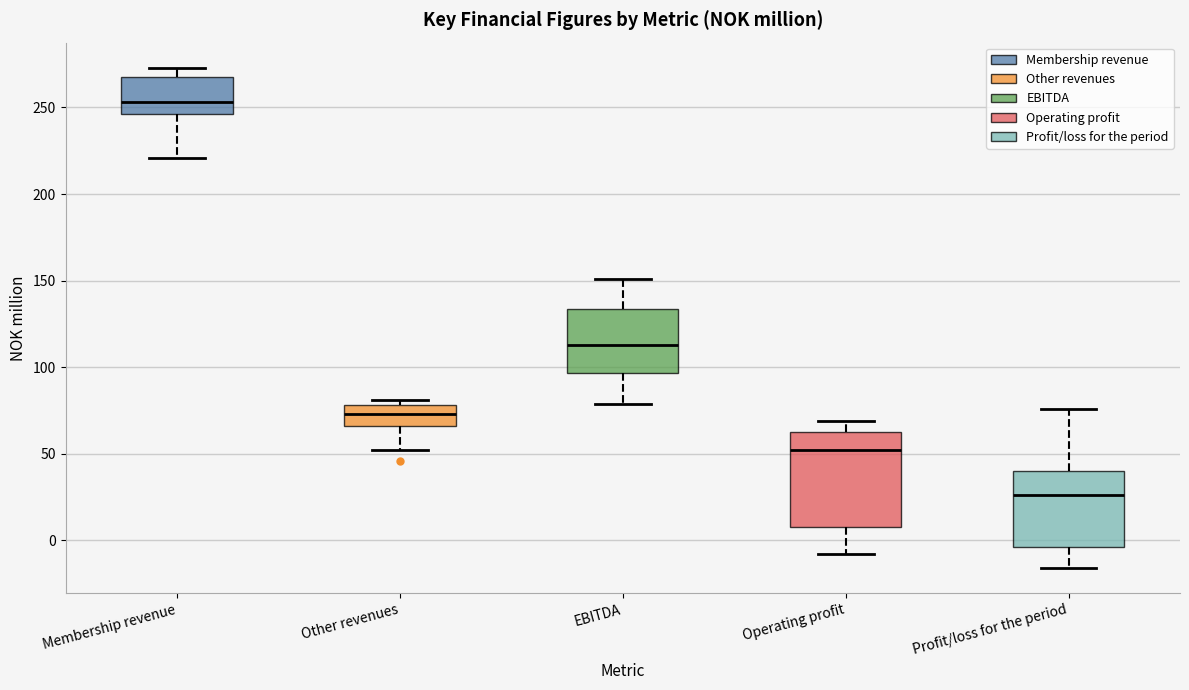

Where is the upper edge of the box for Other revenues on the y-axis? The values are not printed on the chart, so give them approximately, as read against the axis.

80